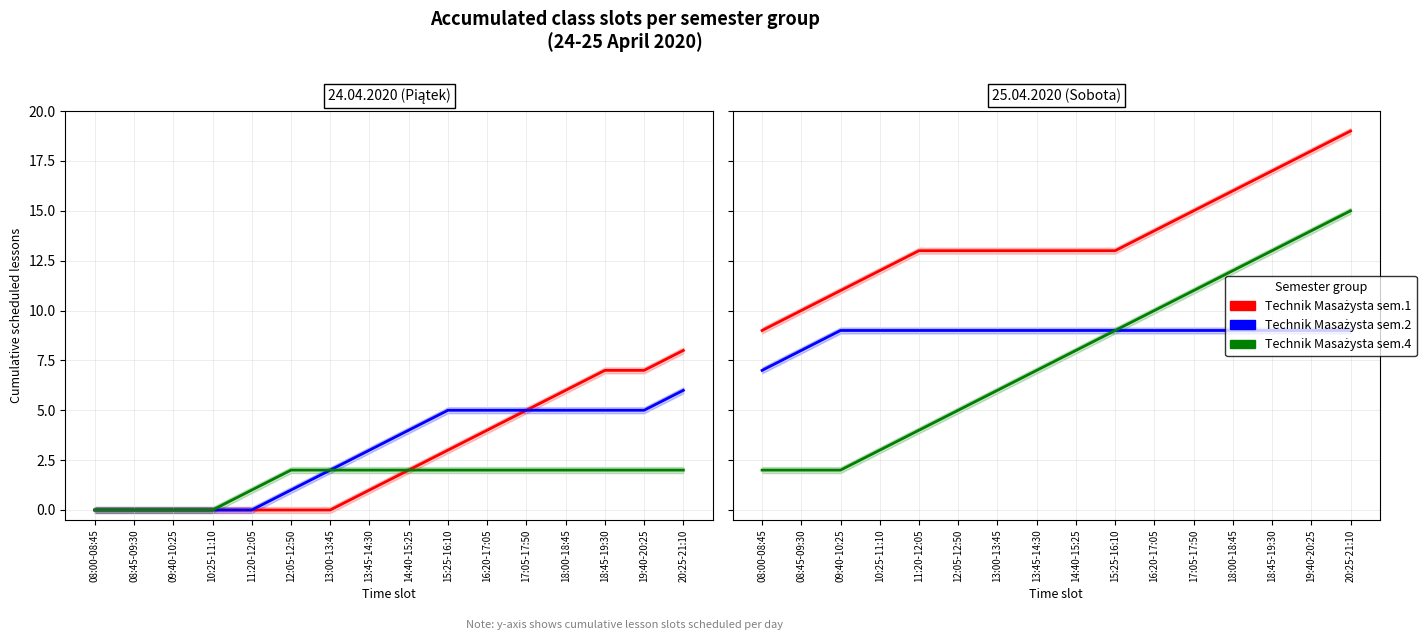

What is the label of the 1st point from the left?

08:00-08:45